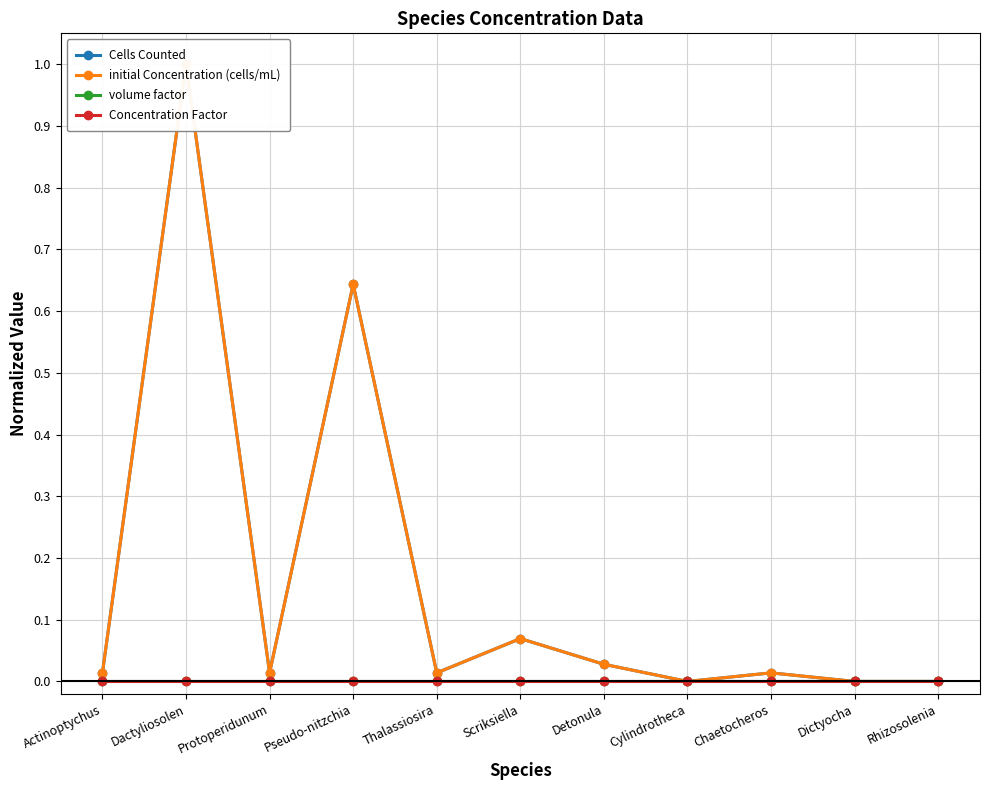

How many lines are shown in the chart?

4